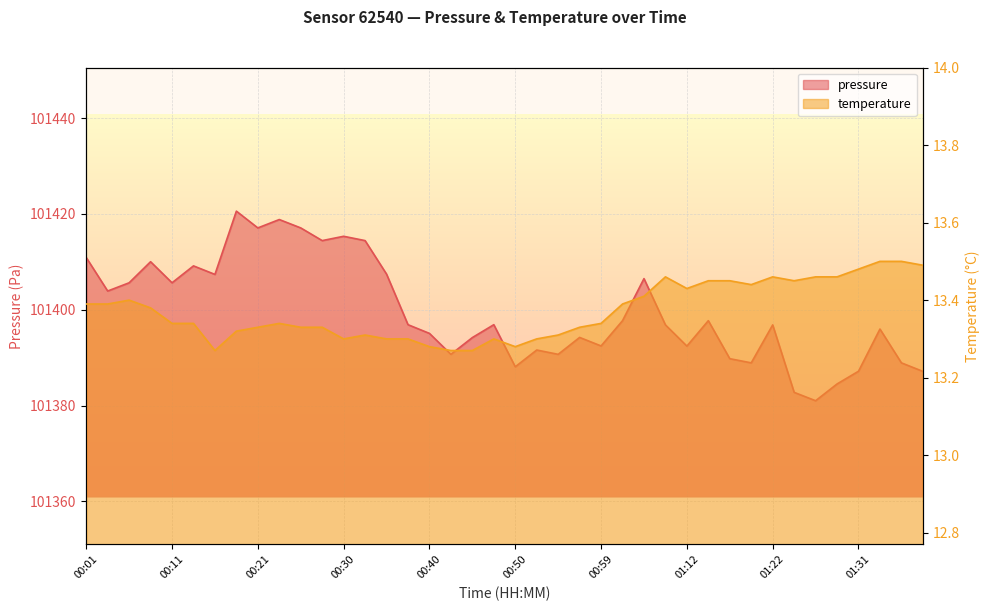

At which category does pressure reach its first local peak?

00:09